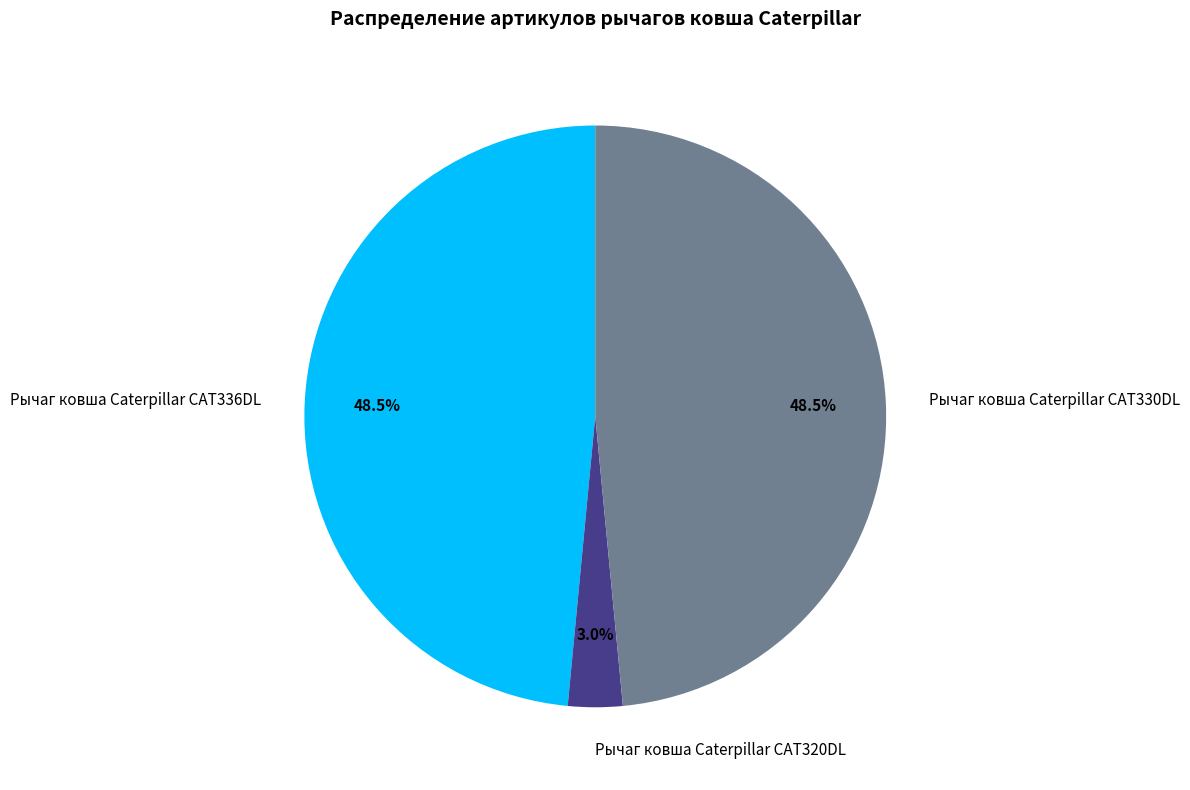

How much of the chart is everything except Рычаг ковша Caterpillar CAT336DL?

51.5%